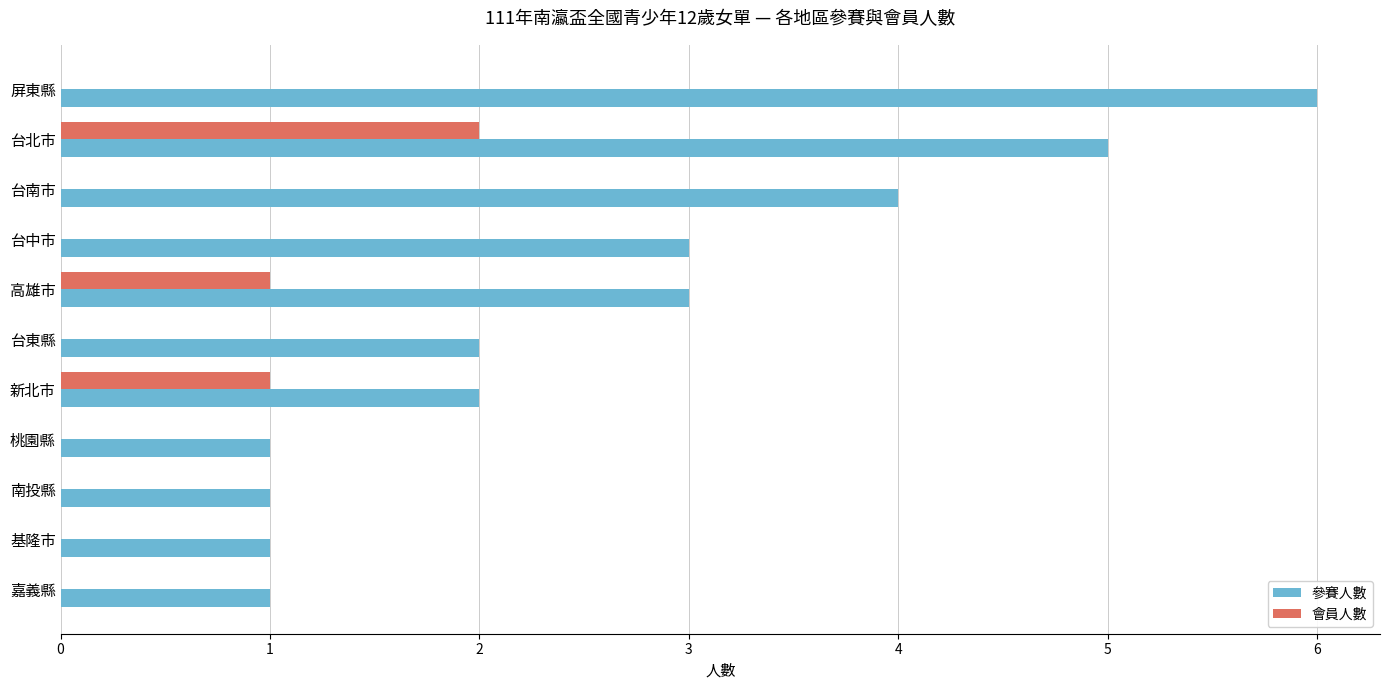

True or false: 會員人數 has a value of 0 at 台中市.

True